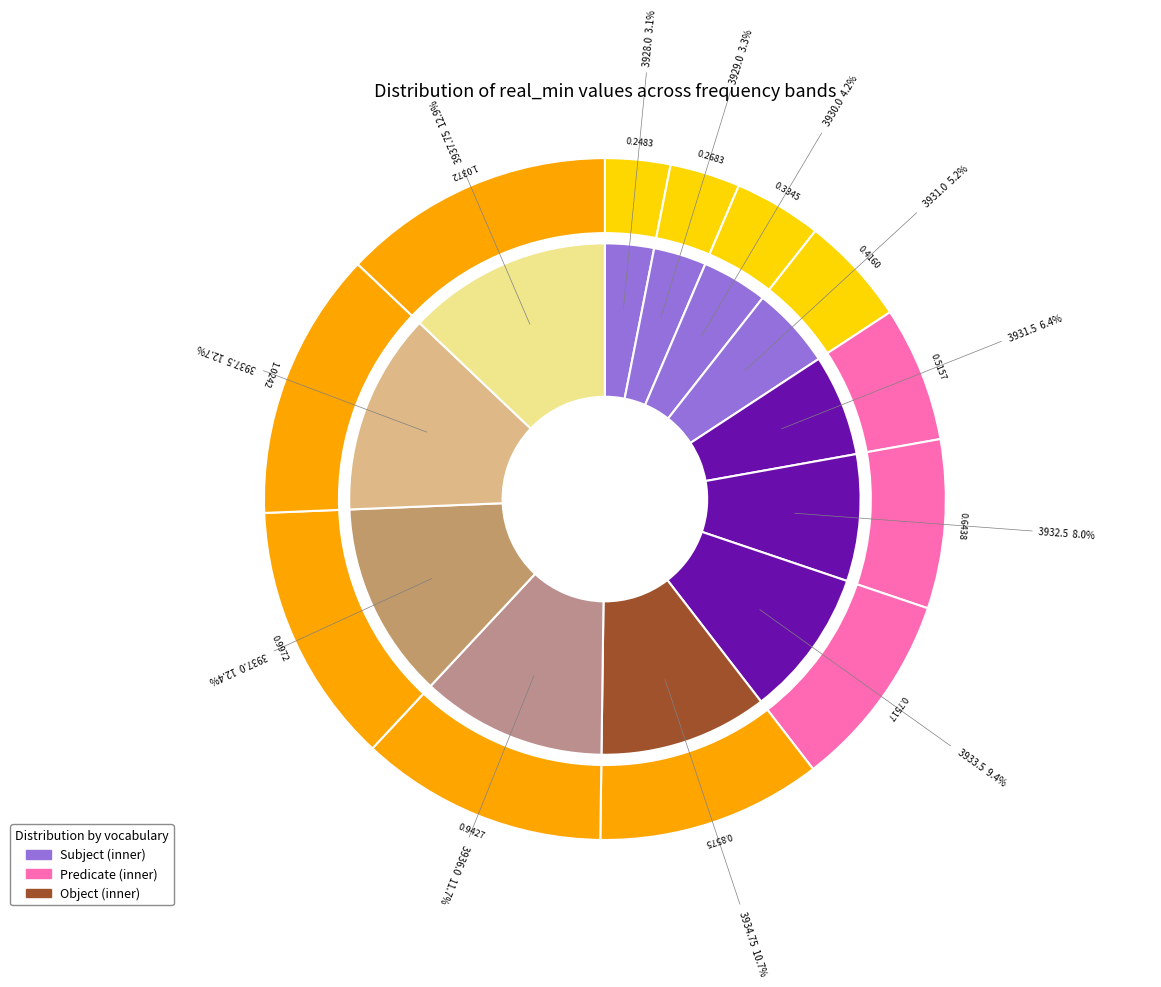

True or false: 3931.5 accounts for 13% of the total.

False